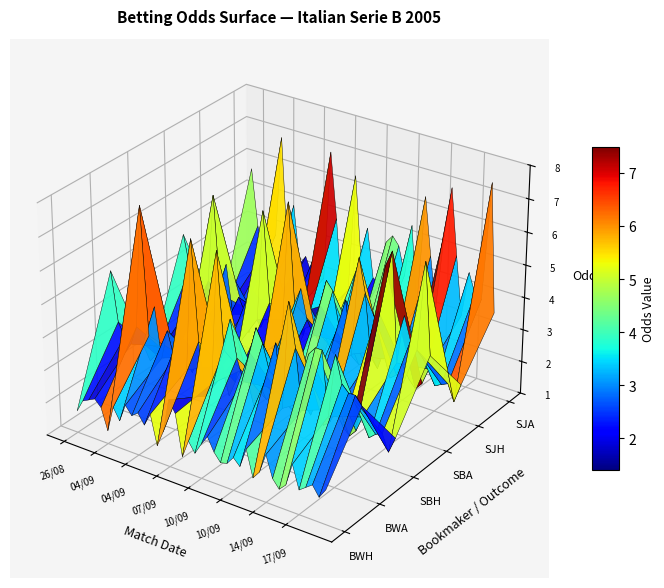

Reading left to right, what are all the values shown in this chart?

BWH: 1.7	2.0	2.1	2.2	2.0	1.4	2.2	1.9	2.4	2.1	2.3	2.0	2.4	1.5	2.0	3.0	2.7	1.4	2.0	1.7	2.0	2.4	1.9	1.7	1.8	2.0	1.8	2.4	1.6	1.9	2.5	1.8	1.6	1.8	2.5	1.8	1.9	2.0	1.8	2.0
BWA: 5.2	3.8	3.4	3.2	3.8	7.5	3.6	4.6	3.1	4.0	3.2	4.0	3.0	7.0	4.0	2.4	2.9	6.9	4.0	5.0	3.9	3.2	4.2	5.0	4.6	3.9	4.8	2.9	6.1	4.8	3.0	4.8	5.0	5.0	3.1	5.0	4.2	4.0	4.0	3.8
SBH: 1.7	2.0	2.2	2.4	2.0	1.5	2.2	1.8	2.4	2.1	2.4	1.9	2.4	1.5	2.0	3.0	2.6	1.4	1.9	1.8	2.1	2.2	1.9	1.8	1.7	2.0	1.8	2.4	1.6	1.8	2.2	1.8	1.6	1.8	2.3	1.7	1.9	2.0	1.5	2.0
SBA: 5.0	4.0	3.2	3.0	3.8	6.5	3.5	4.5	3.0	3.6	3.2	4.0	3.1	6.5	3.8	2.4	2.8	7.0	4.0	4.5	3.6	3.2	4.2	5.0	4.8	3.8	4.6	3.0	6.0	5.0	3.1	4.6	6.0	6.5	3.2	4.7	4.0	3.8	6.5	3.8
SJH: 1.7	2.0	2.2	2.1	2.0	1.5	2.2	1.8	2.3	2.1	2.4	2.0	2.4	1.5	2.0	2.9	2.5	1.4	2.0	1.7	2.1	2.2	1.8	1.7	1.7	2.0	1.7	2.4	1.6	1.7	2.2	1.7	1.5	1.7	2.2	1.8	1.9	2.0	1.5	2.1
SJA: 5.8	4.0	3.2	3.5	3.9	7.0	3.4	5.0	3.2	3.5	3.0	3.9	3.0	7.0	5.0	2.5	2.9	6.5	4.0	5.0	3.5	3.4	4.8	5.0	4.8	3.9	5.5	3.0	6.5	4.8	3.2	5.5	7.0	5.0	3.2	4.6	4.0	3.9	7.5	3.6